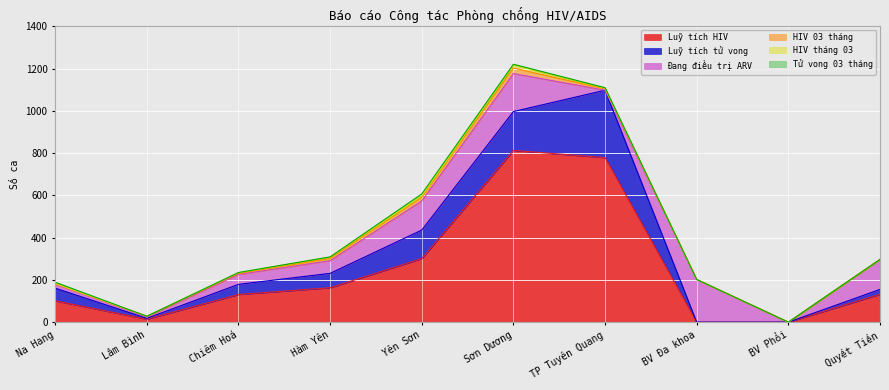

Reading left to right, extract all data points from this chart.

Luỹ tích HIV: 101	14	131	163	301	813	779	0	0	132
Luỹ tích tử vong: 60	4	48	68	135	184	319	0	0	23
Đang điều trị ARV: 19	7	47	60	138	180	0	202	0	142
HIV 03 tháng: 2	3	5	10	17	26	6	0	0	0
HIV tháng 03: 1	0	3	7	7	14	4	0	0	0
Tử vong 03 tháng: 6	0	1	1	9	4	2	0	0	0